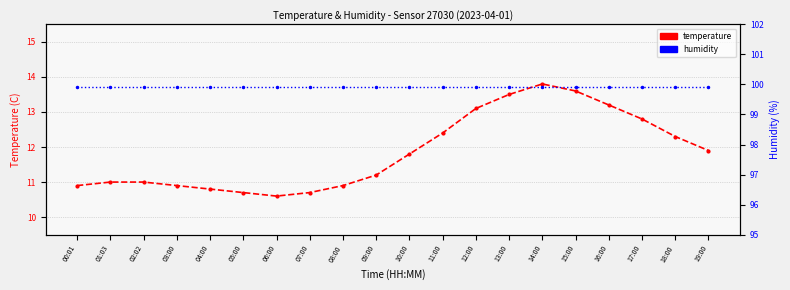

At which category does temperature reach its first local valley?

06:00